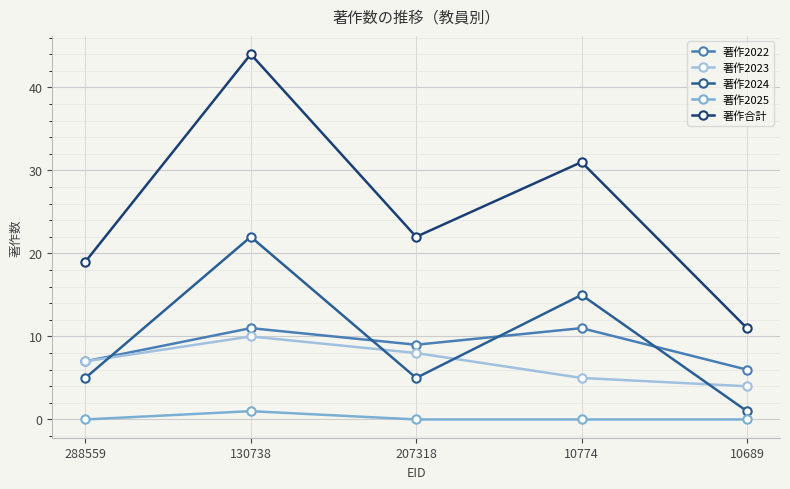

How many interior local peaks does the 著作合計 series have?

2